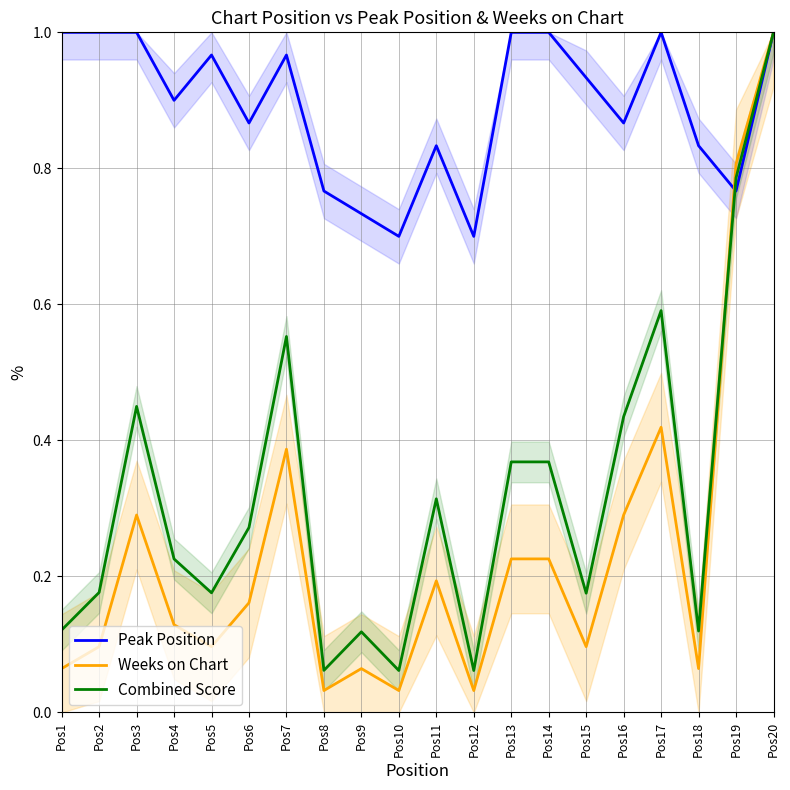

Where is the first local maximum for Combined Score?

Pos3